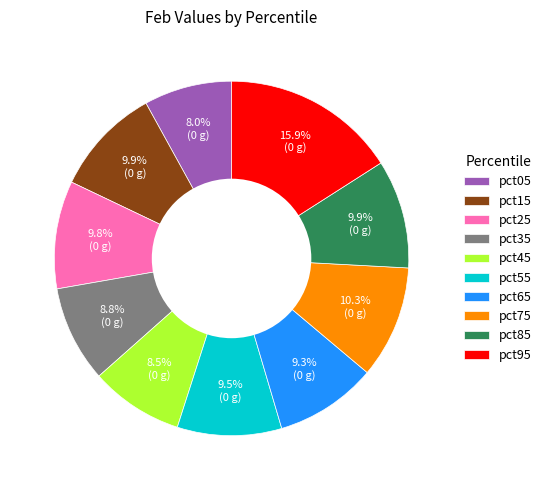

Is it true that pct35 is 9% of the pie?

True